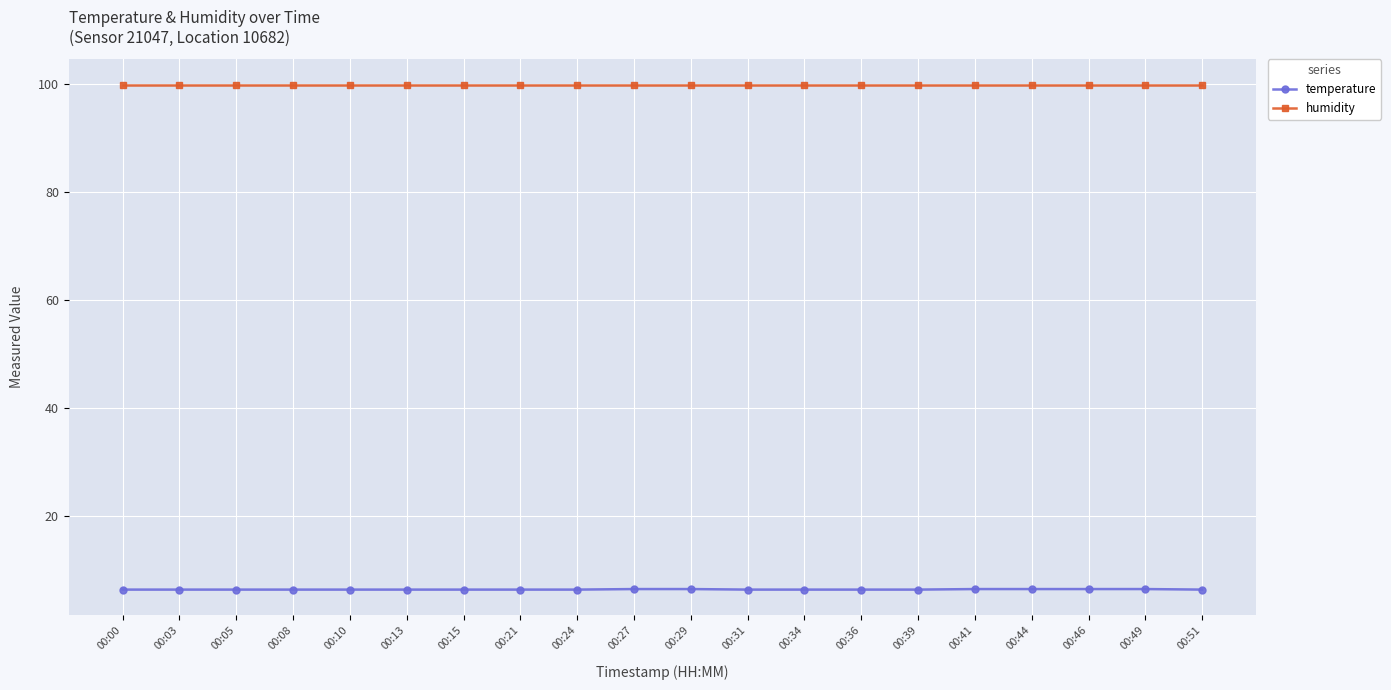

What is the value of the humidity point at the 14th from the left?

99.9